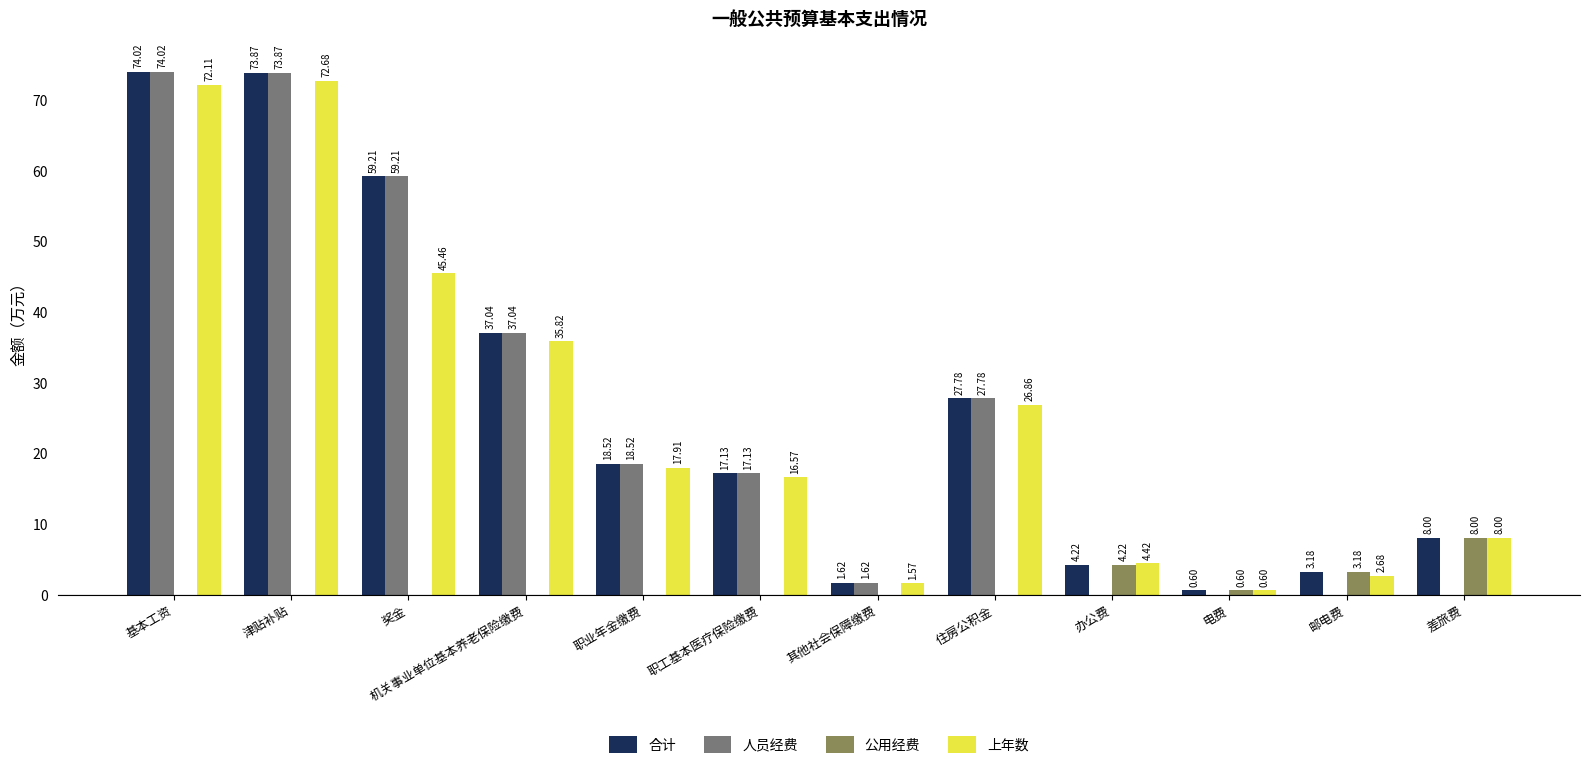

Which series has the largest total across all categories?

合计